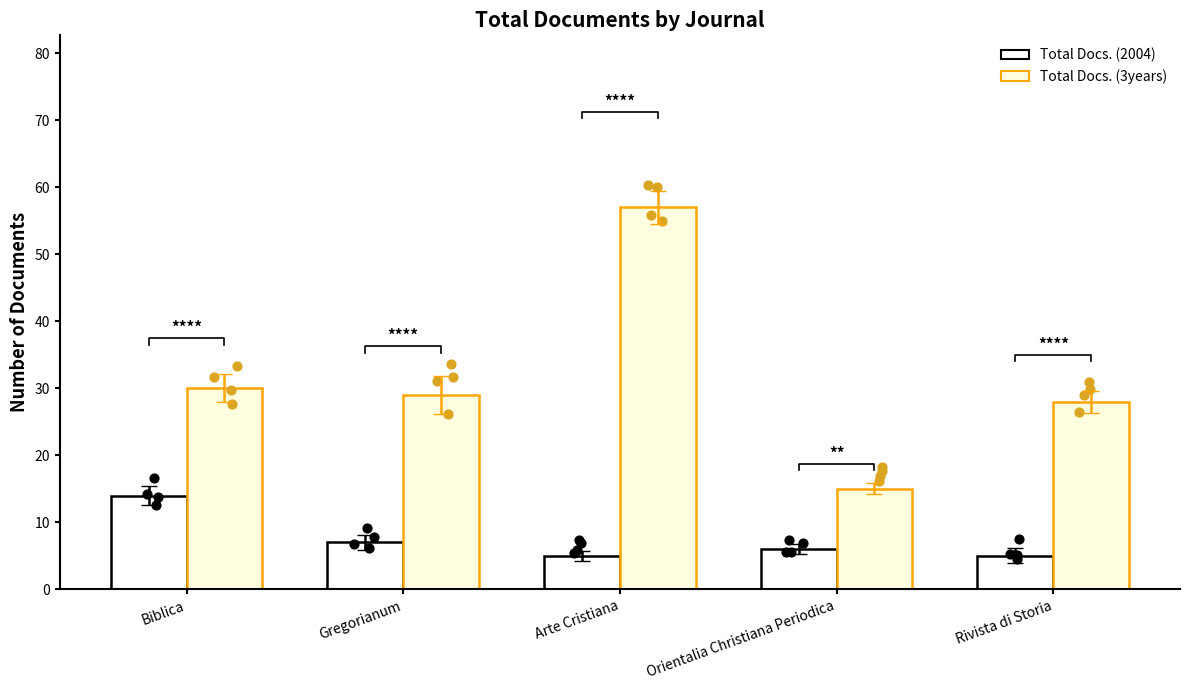

Which series reaches the maximum Y coordinate?

Total Docs. (3years)